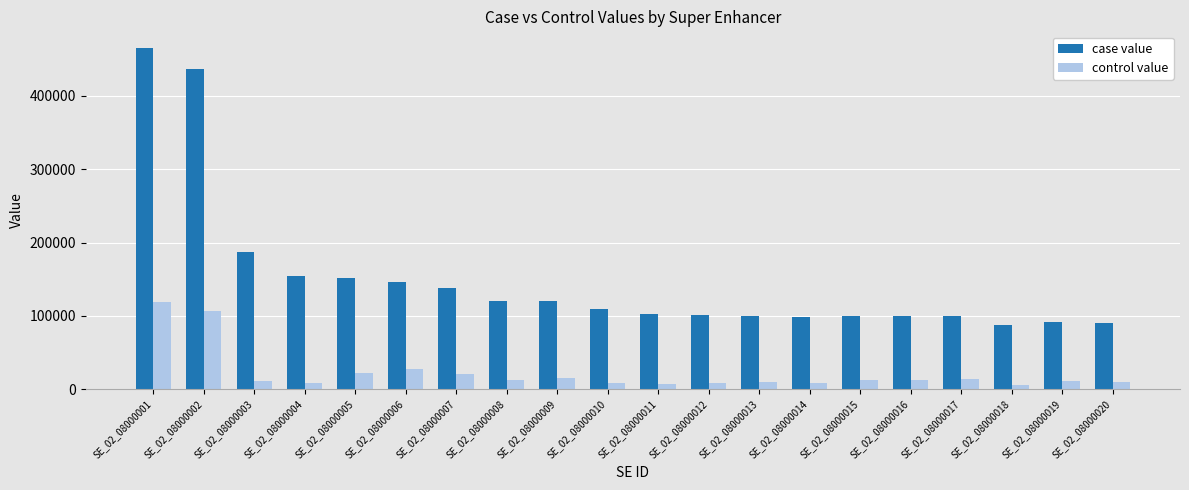

What is the difference between the second highest and minimum values in the control value series?

101732.0